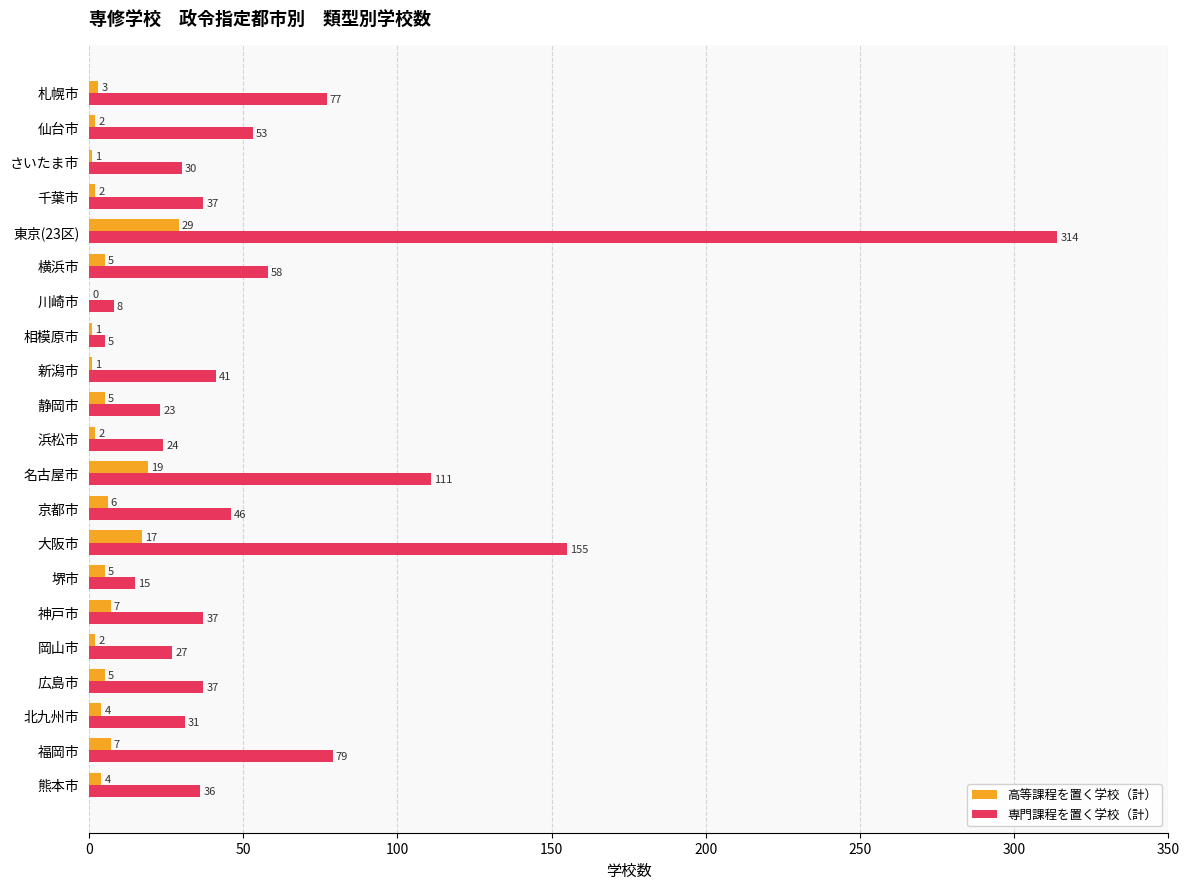

What is the maximum value for 高等課程を置く学校（計）?

29